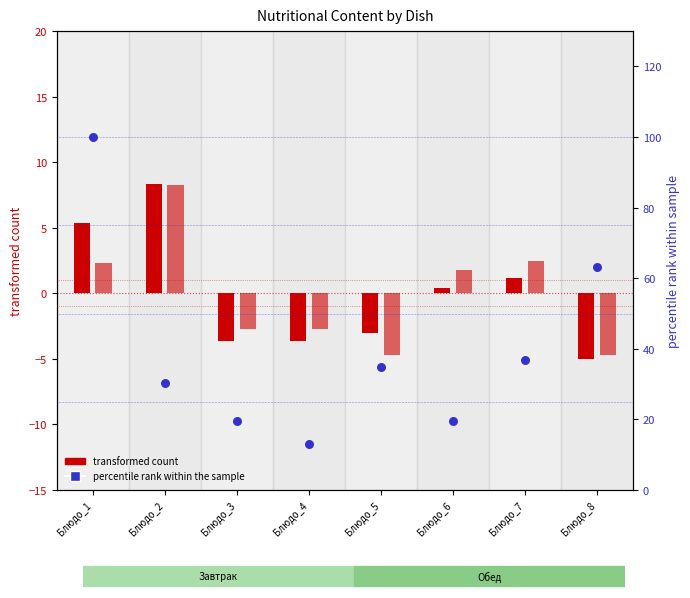

Which series has the largest total across all categories?

percentile rank within the sample